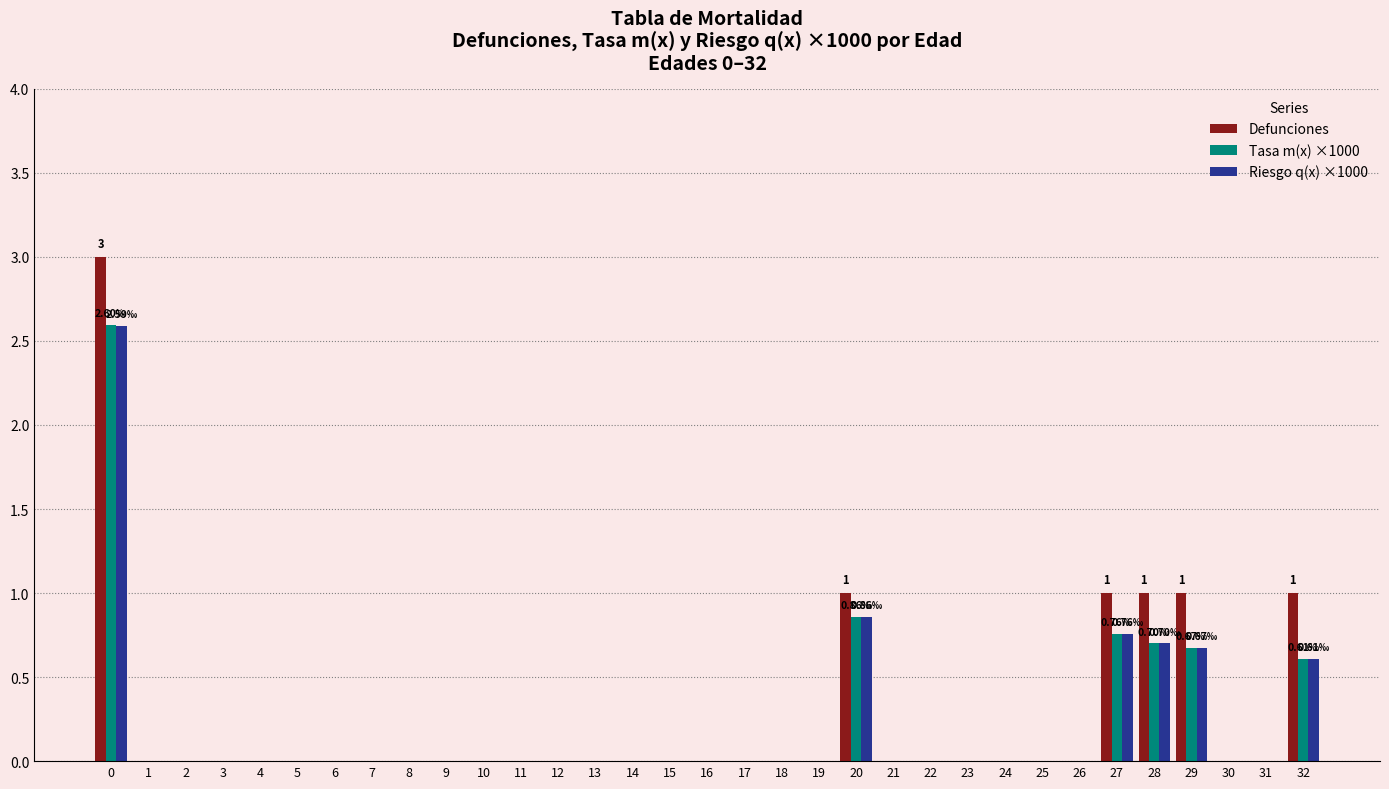

Which series has the largest total across all categories?

Defunciones